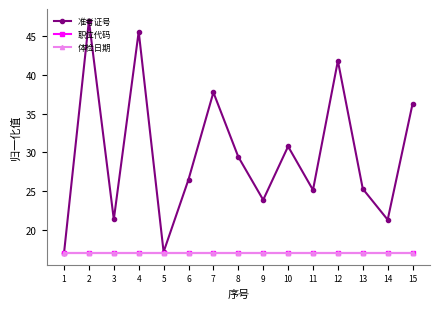

True or false: 准考证号 and 职位代码 intersect in this chart.

False